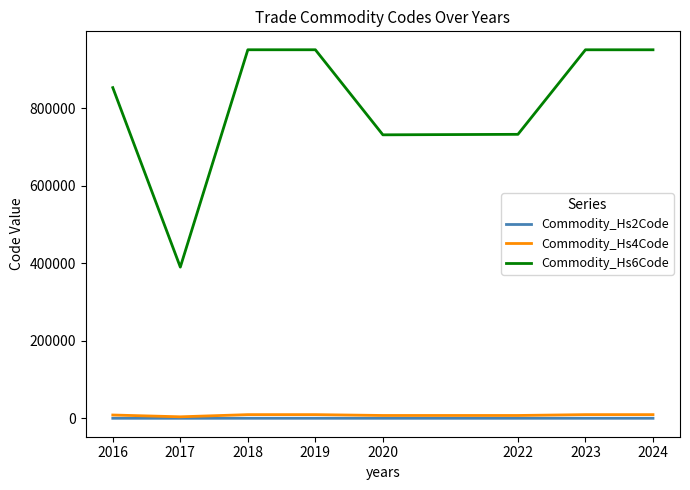

True or false: Commodity_Hs2Code and Commodity_Hs6Code cross at least once.

False